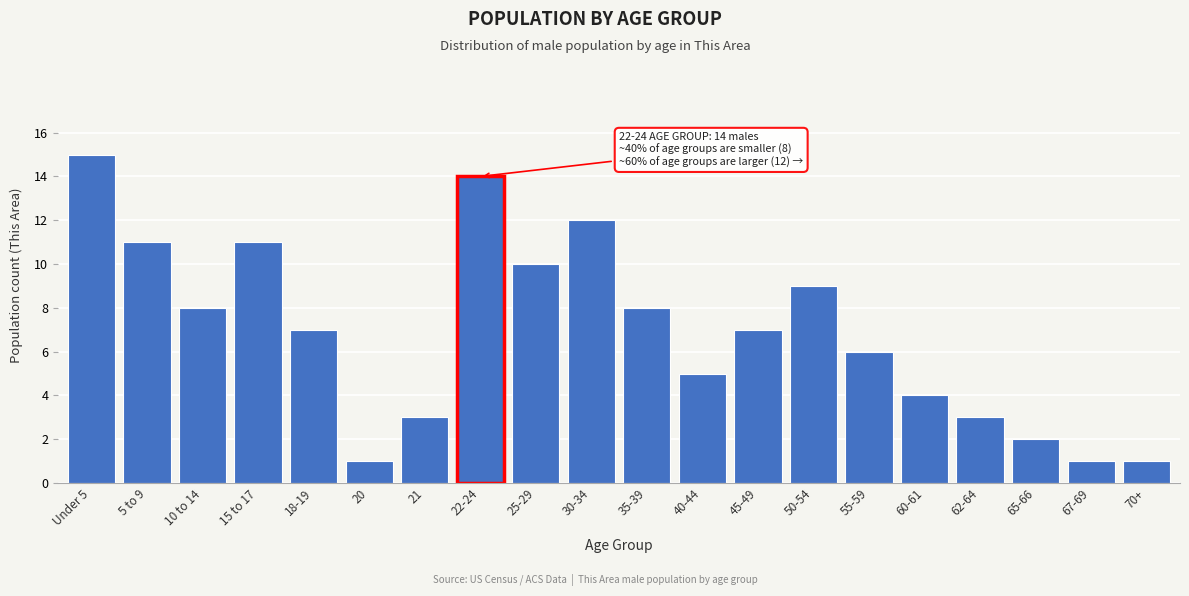

Reading left to right, transcribe all the data shown in this chart.

15	11	8	11	7	1	3	14	10	12	8	5	7	9	6	4	3	2	1	1